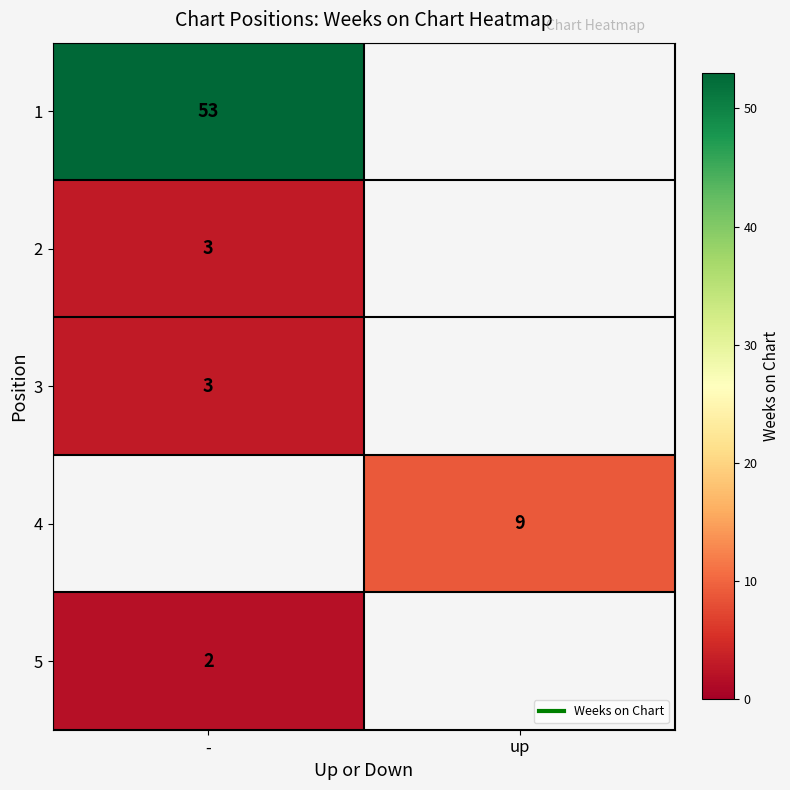

How many data points does each series have?

2